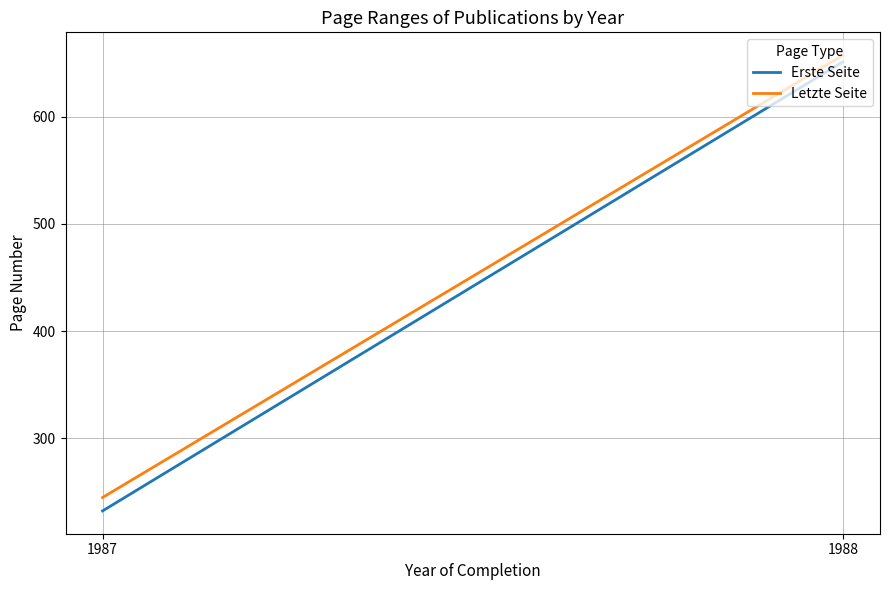

What is the spread (max minus min) of values at 1987?

12.6